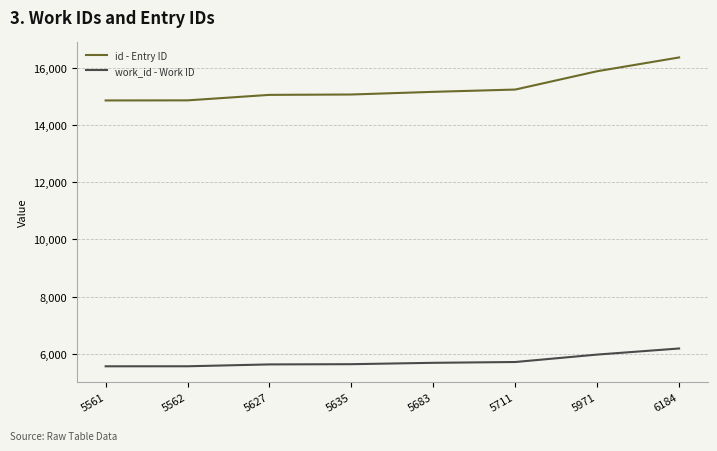

How many lines are shown in the chart?

2